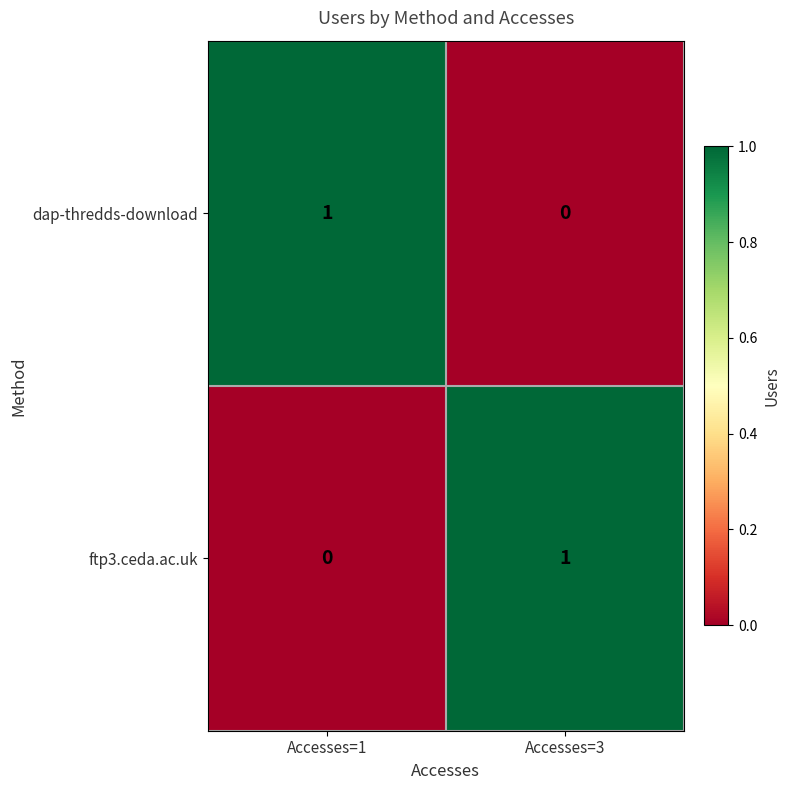

At which label is ftp3.ceda.ac.uk closest to 0?

Accesses=1